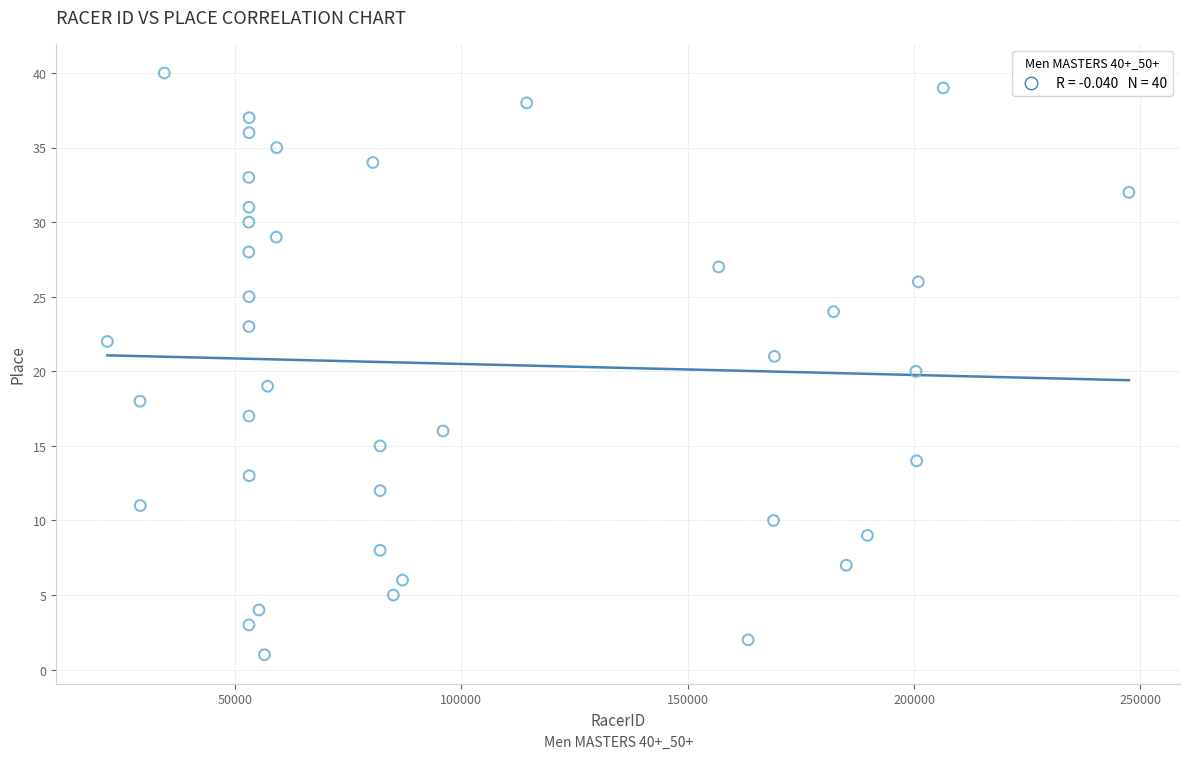

What is the range of X values (max minus min)?

225687